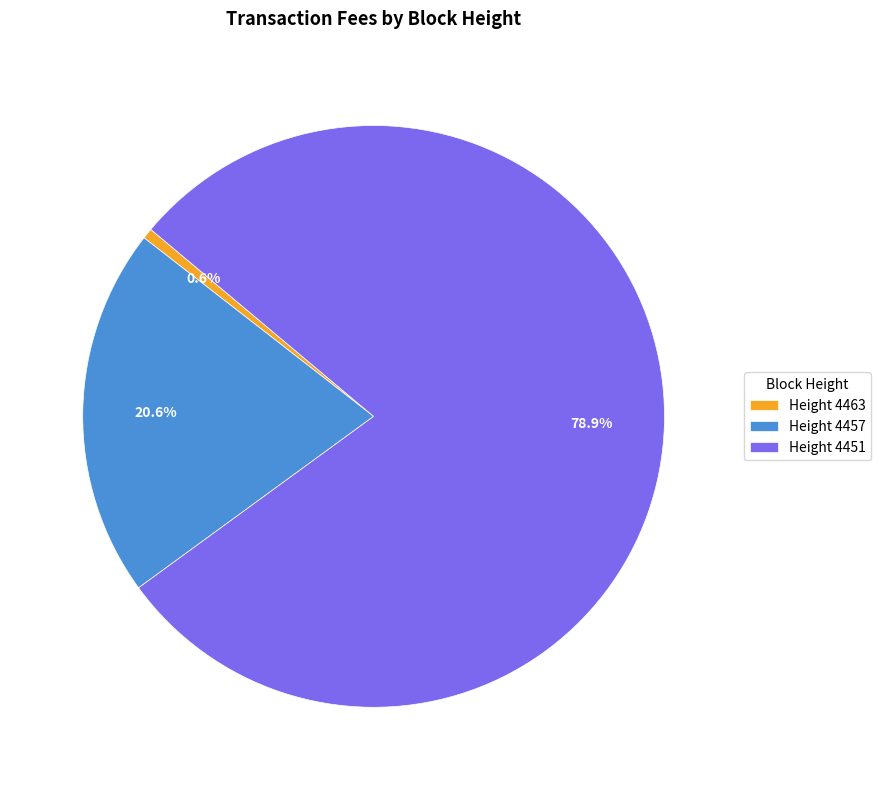

Is there a majority slice in this chart?

Yes